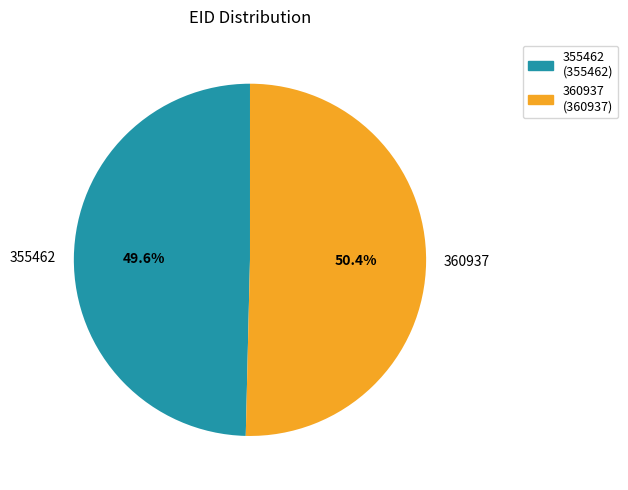

How much of the chart is everything except 355462?

50.4%